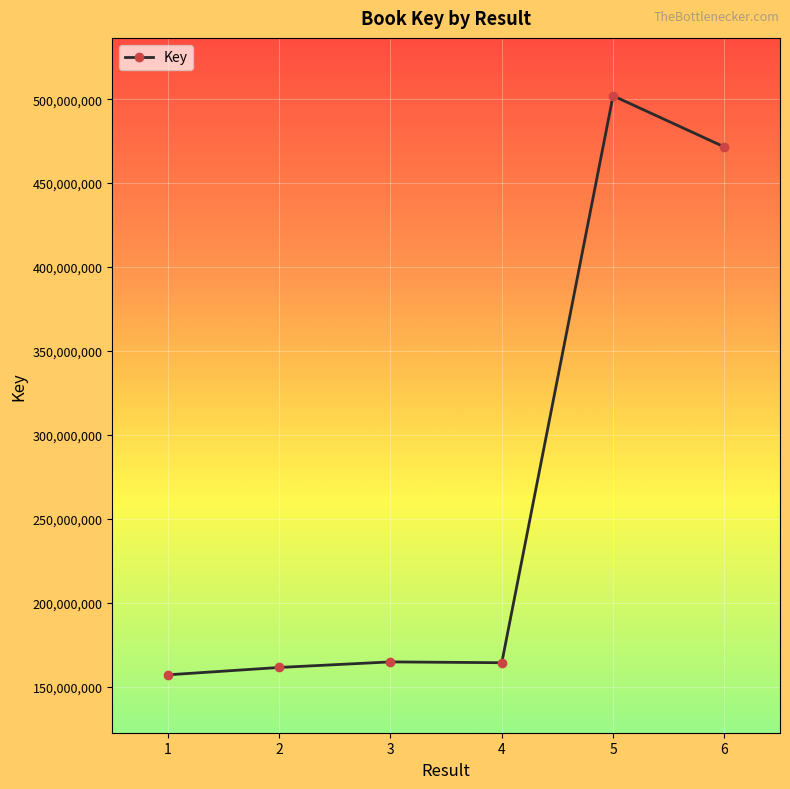

What is the sum of the values at 2 and 6?

633137475